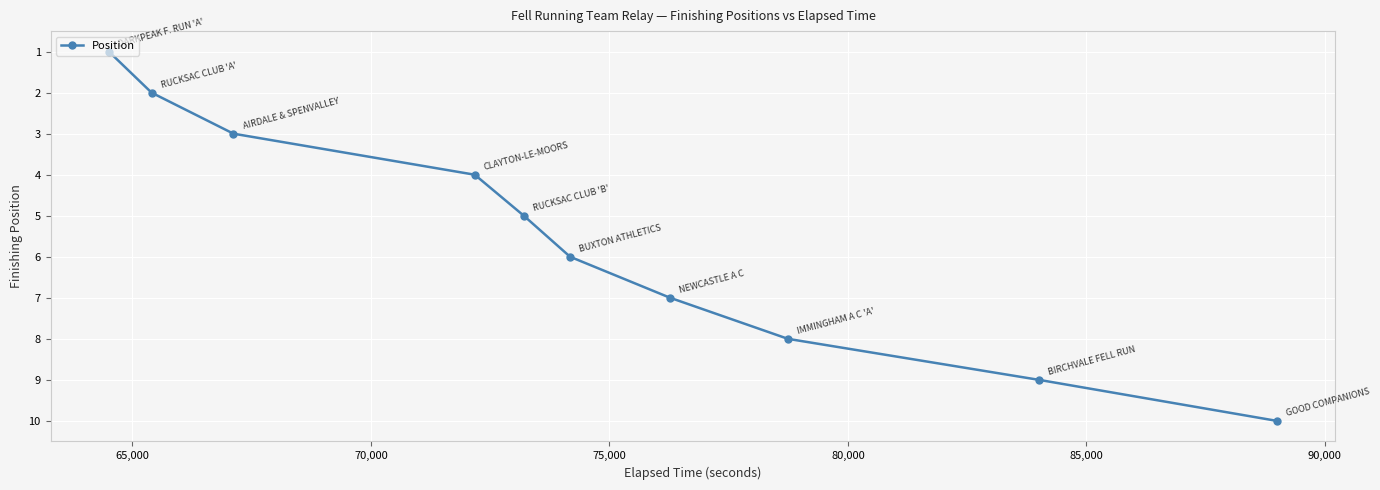

What is the maximum value shown in the chart?

10